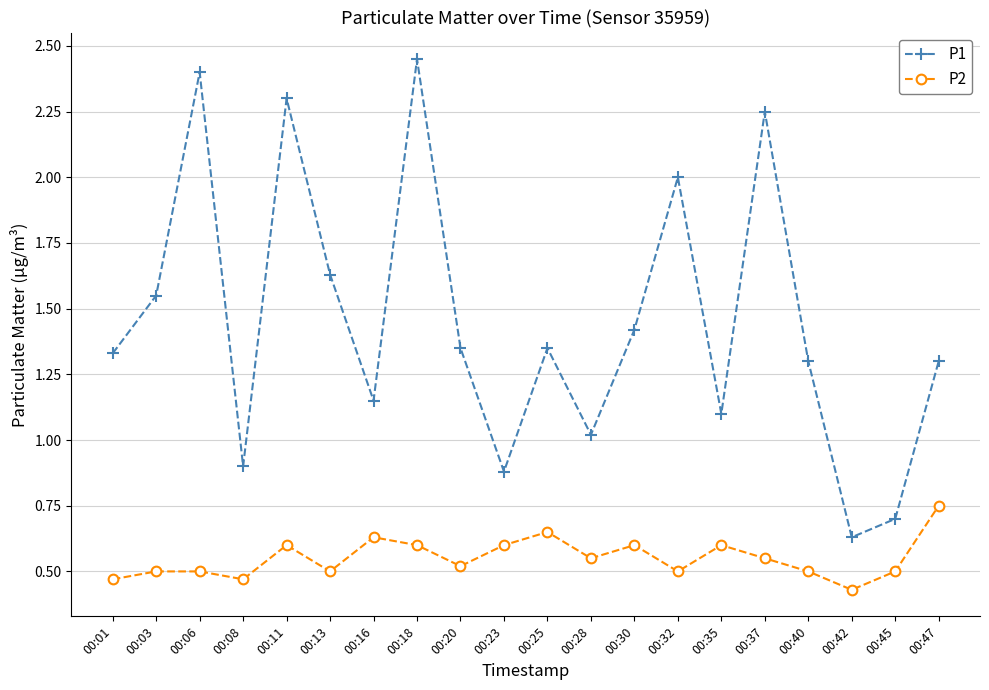

At which category does P1 reach its first local peak?

00:06